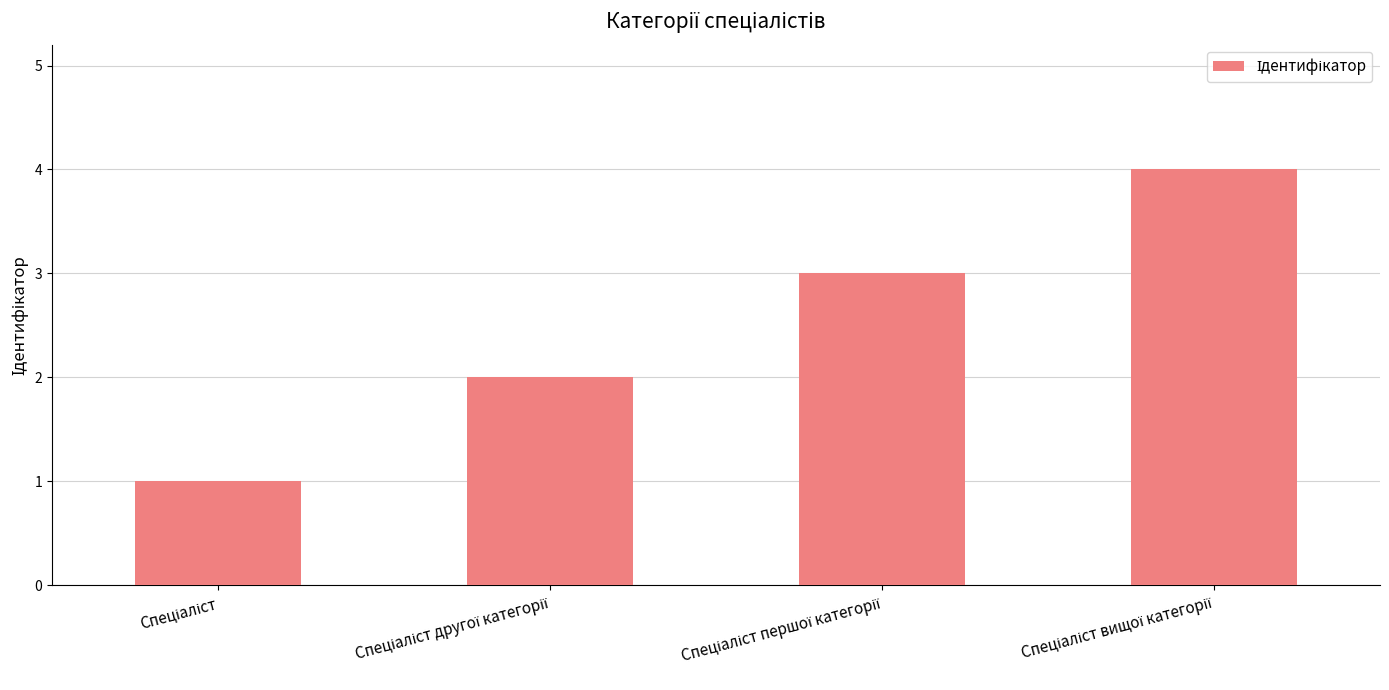

What is the difference between the maximum and minimum values?

3